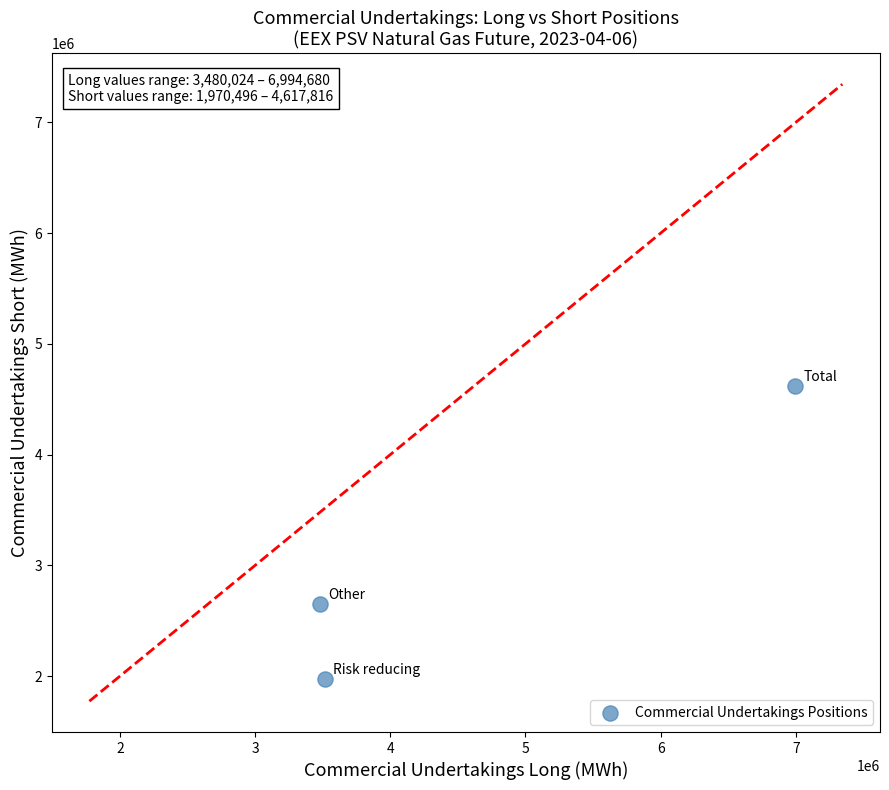

What Y value in the scatter plot is closest to 3294156?

2647320